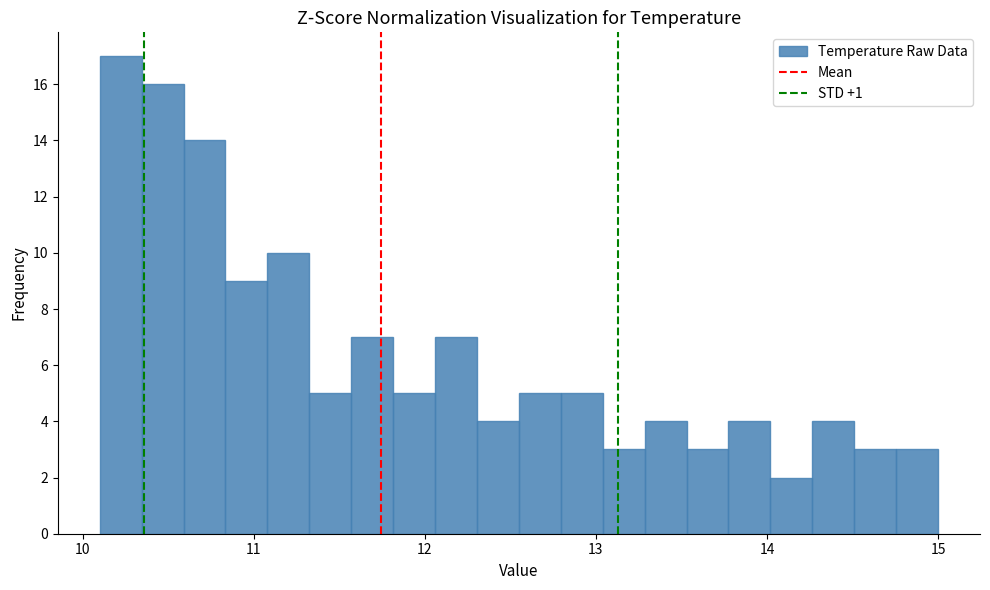

Read against the x-axis, roughly where is the centre of the tallest bar?

10.2